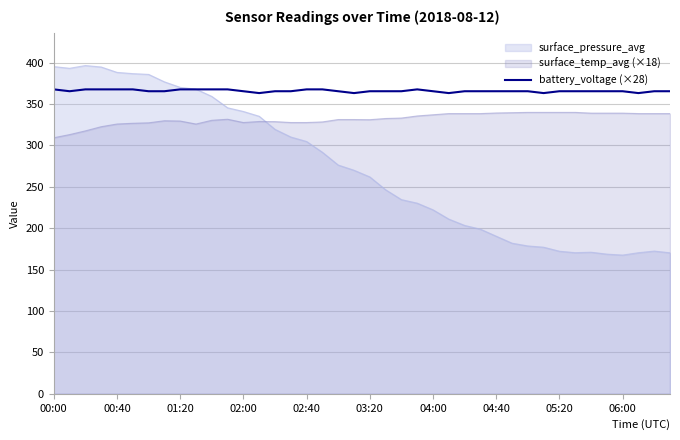

List the series in order of their overall mean, lowest first.

surface_pressure_avg, surface_temp_avg (×18), battery_voltage (×28)